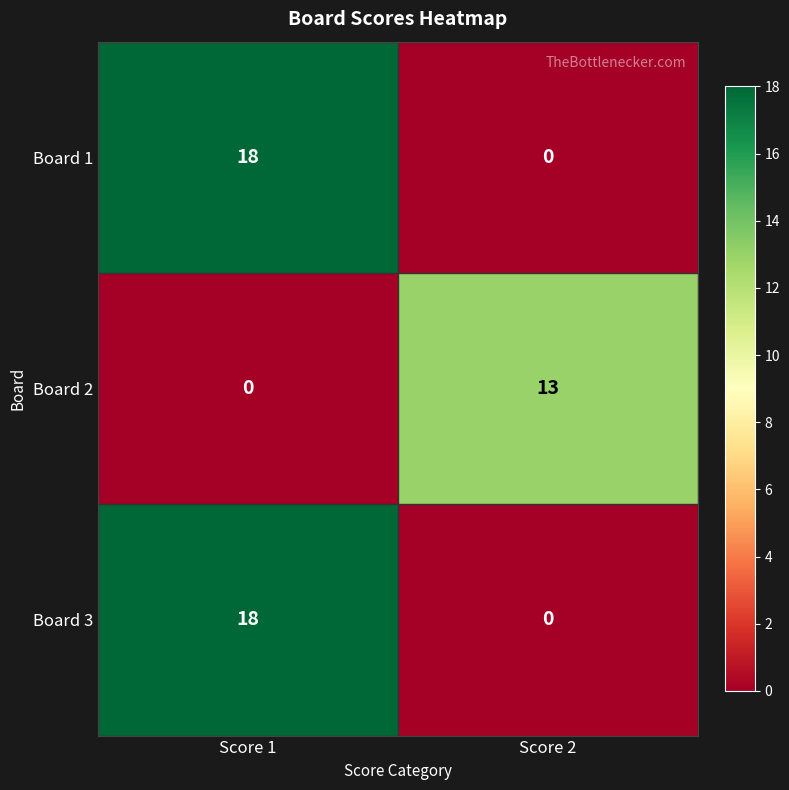

What is the highest value of the Board 3 series?

18